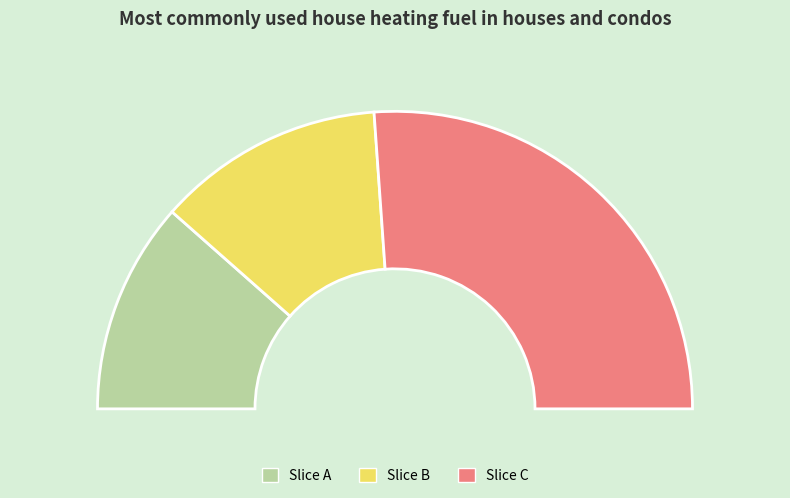

Count the number of slices in the pie.

3